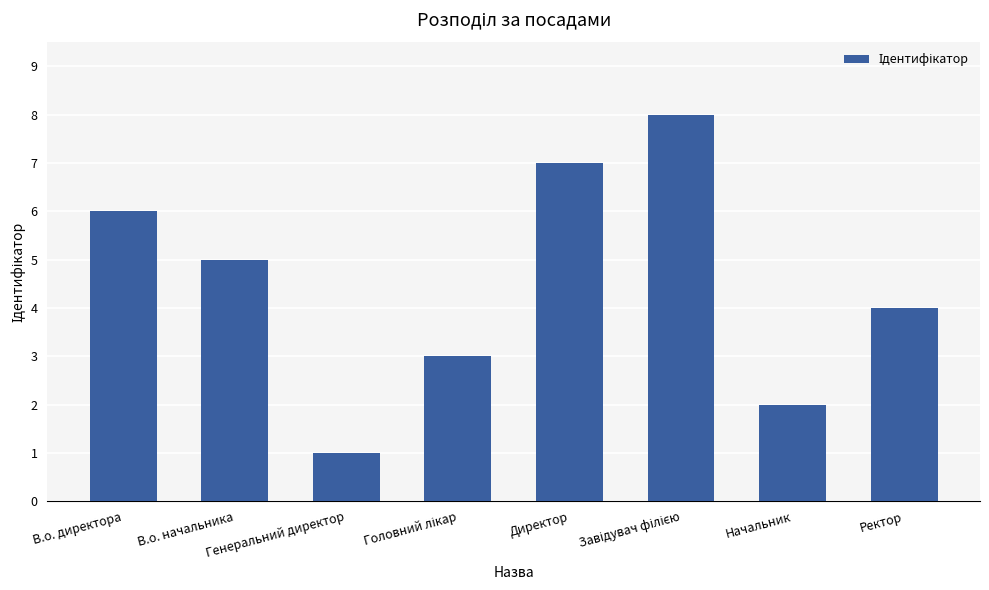

True or false: the data shows 1 at В.о. начальника.

False